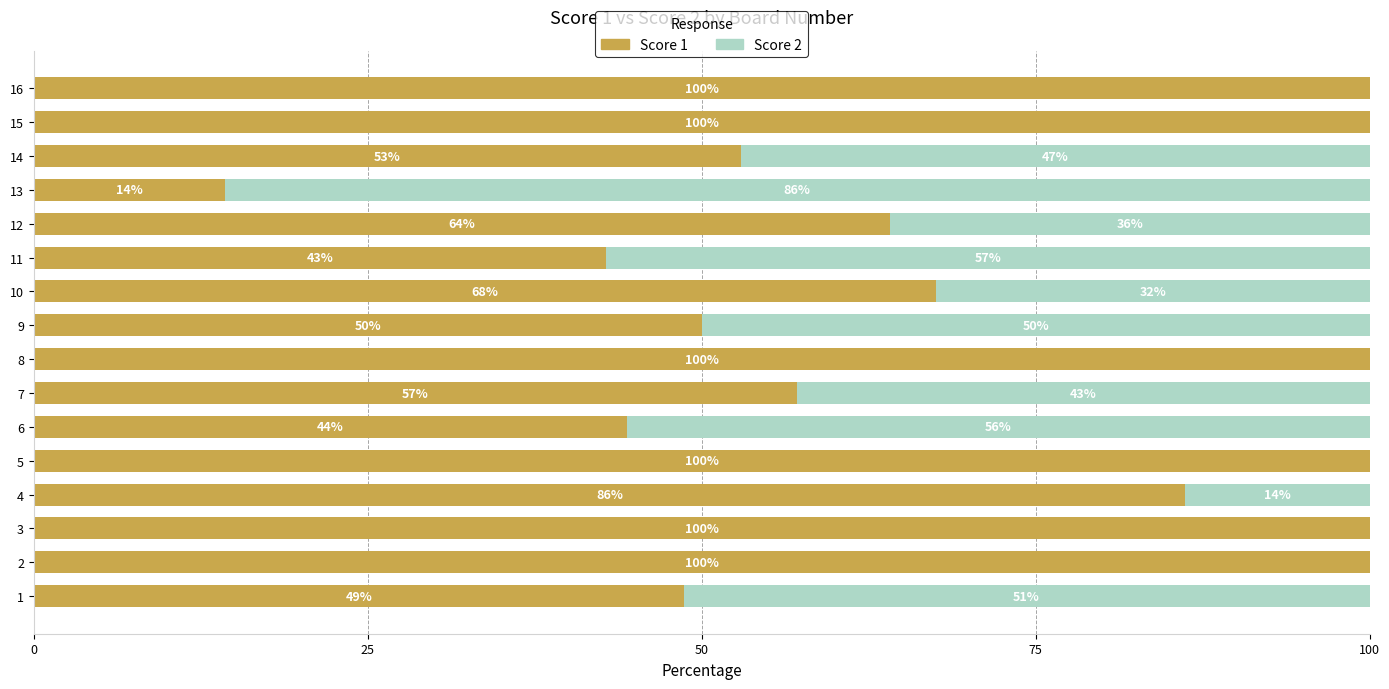

Is it true that Score 1 equals 50.8 at 8?

False